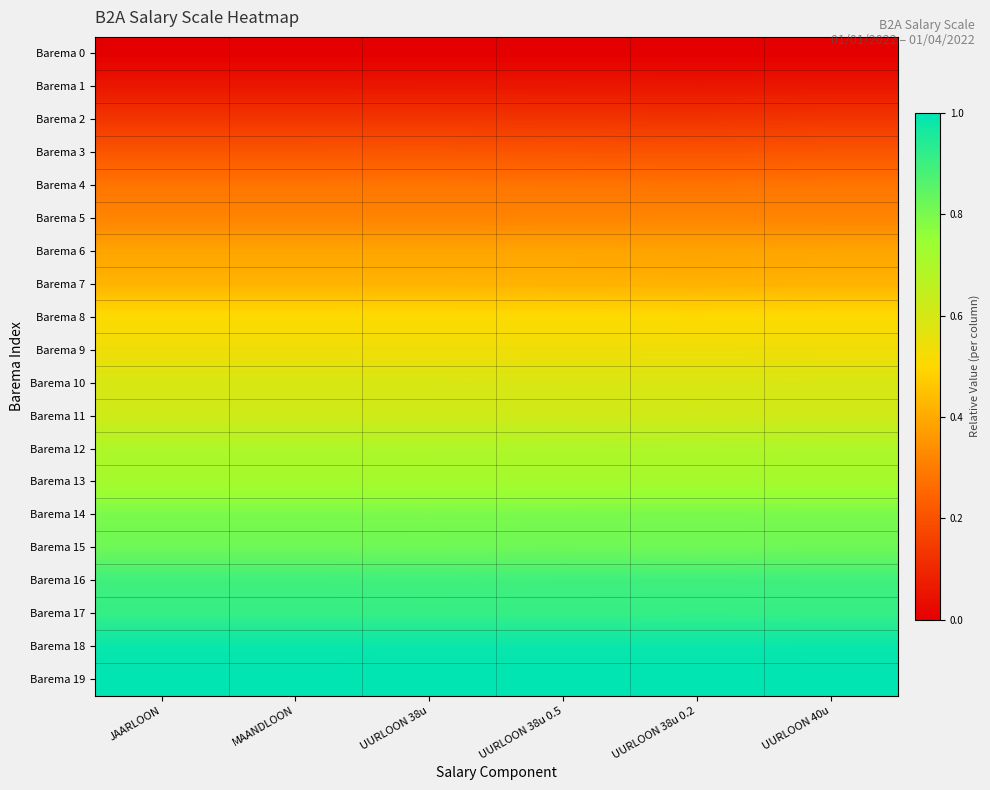

Reading left to right, transcribe all the data shown in this chart.

Barema 0: JAARLOON=0.0	MAANDLOON=0.0	UURLOON 38u=0.0	UURLOON 38u 0.5=0.0	UURLOON 38u 0.2=0.0	UURLOON 40u=0.0
Barema 1: JAARLOON=0.1	MAANDLOON=0.1	UURLOON 38u=0.1	UURLOON 38u 0.5=0.1	UURLOON 38u 0.2=0.1	UURLOON 40u=0.1
Barema 2: JAARLOON=0.1	MAANDLOON=0.1	UURLOON 38u=0.1	UURLOON 38u 0.5=0.1	UURLOON 38u 0.2=0.1	UURLOON 40u=0.1
Barema 3: JAARLOON=0.2	MAANDLOON=0.2	UURLOON 38u=0.2	UURLOON 38u 0.5=0.2	UURLOON 38u 0.2=0.2	UURLOON 40u=0.2
Barema 4: JAARLOON=0.3	MAANDLOON=0.3	UURLOON 38u=0.3	UURLOON 38u 0.5=0.3	UURLOON 38u 0.2=0.3	UURLOON 40u=0.3
Barema 5: JAARLOON=0.3	MAANDLOON=0.3	UURLOON 38u=0.3	UURLOON 38u 0.5=0.3	UURLOON 38u 0.2=0.3	UURLOON 40u=0.3
Barema 6: JAARLOON=0.4	MAANDLOON=0.4	UURLOON 38u=0.4	UURLOON 38u 0.5=0.4	UURLOON 38u 0.2=0.4	UURLOON 40u=0.4
Barema 7: JAARLOON=0.4	MAANDLOON=0.4	UURLOON 38u=0.4	UURLOON 38u 0.5=0.4	UURLOON 38u 0.2=0.4	UURLOON 40u=0.4
Barema 8: JAARLOON=0.5	MAANDLOON=0.5	UURLOON 38u=0.5	UURLOON 38u 0.5=0.5	UURLOON 38u 0.2=0.5	UURLOON 40u=0.5
Barema 9: JAARLOON=0.5	MAANDLOON=0.5	UURLOON 38u=0.5	UURLOON 38u 0.5=0.5	UURLOON 38u 0.2=0.5	UURLOON 40u=0.5
Barema 10: JAARLOON=0.6	MAANDLOON=0.6	UURLOON 38u=0.6	UURLOON 38u 0.5=0.6	UURLOON 38u 0.2=0.6	UURLOON 40u=0.6
Barema 11: JAARLOON=0.6	MAANDLOON=0.6	UURLOON 38u=0.6	UURLOON 38u 0.5=0.6	UURLOON 38u 0.2=0.6	UURLOON 40u=0.6
Barema 12: JAARLOON=0.7	MAANDLOON=0.7	UURLOON 38u=0.7	UURLOON 38u 0.5=0.7	UURLOON 38u 0.2=0.7	UURLOON 40u=0.7
Barema 13: JAARLOON=0.7	MAANDLOON=0.7	UURLOON 38u=0.7	UURLOON 38u 0.5=0.7	UURLOON 38u 0.2=0.7	UURLOON 40u=0.7
Barema 14: JAARLOON=0.8	MAANDLOON=0.8	UURLOON 38u=0.8	UURLOON 38u 0.5=0.8	UURLOON 38u 0.2=0.8	UURLOON 40u=0.8
Barema 15: JAARLOON=0.8	MAANDLOON=0.8	UURLOON 38u=0.8	UURLOON 38u 0.5=0.8	UURLOON 38u 0.2=0.8	UURLOON 40u=0.8
Barema 16: JAARLOON=0.9	MAANDLOON=0.9	UURLOON 38u=0.9	UURLOON 38u 0.5=0.9	UURLOON 38u 0.2=0.9	UURLOON 40u=0.9
Barema 17: JAARLOON=0.9	MAANDLOON=0.9	UURLOON 38u=0.9	UURLOON 38u 0.5=0.9	UURLOON 38u 0.2=0.9	UURLOON 40u=0.9
Barema 18: JAARLOON=1.0	MAANDLOON=1.0	UURLOON 38u=1.0	UURLOON 38u 0.5=1.0	UURLOON 38u 0.2=1.0	UURLOON 40u=1.0
Barema 19: JAARLOON=1.0	MAANDLOON=1.0	UURLOON 38u=1.0	UURLOON 38u 0.5=1.0	UURLOON 38u 0.2=1.0	UURLOON 40u=1.0